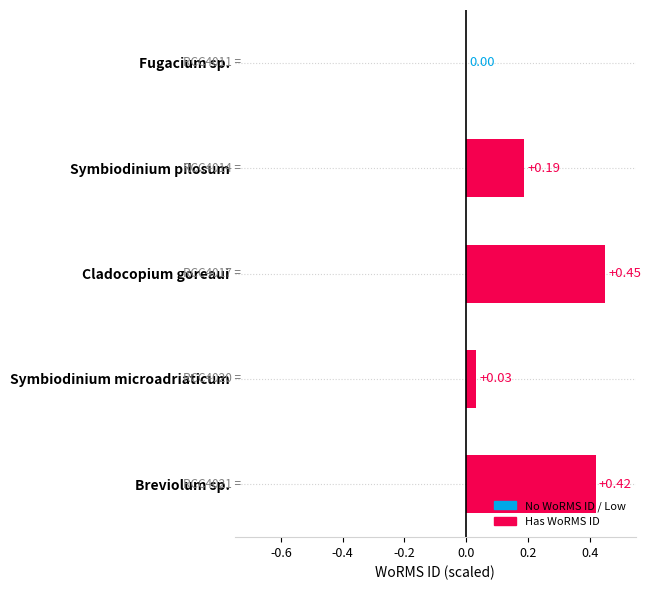

At which category does the chart reach its peak across all series?

Cladocopium goreaui